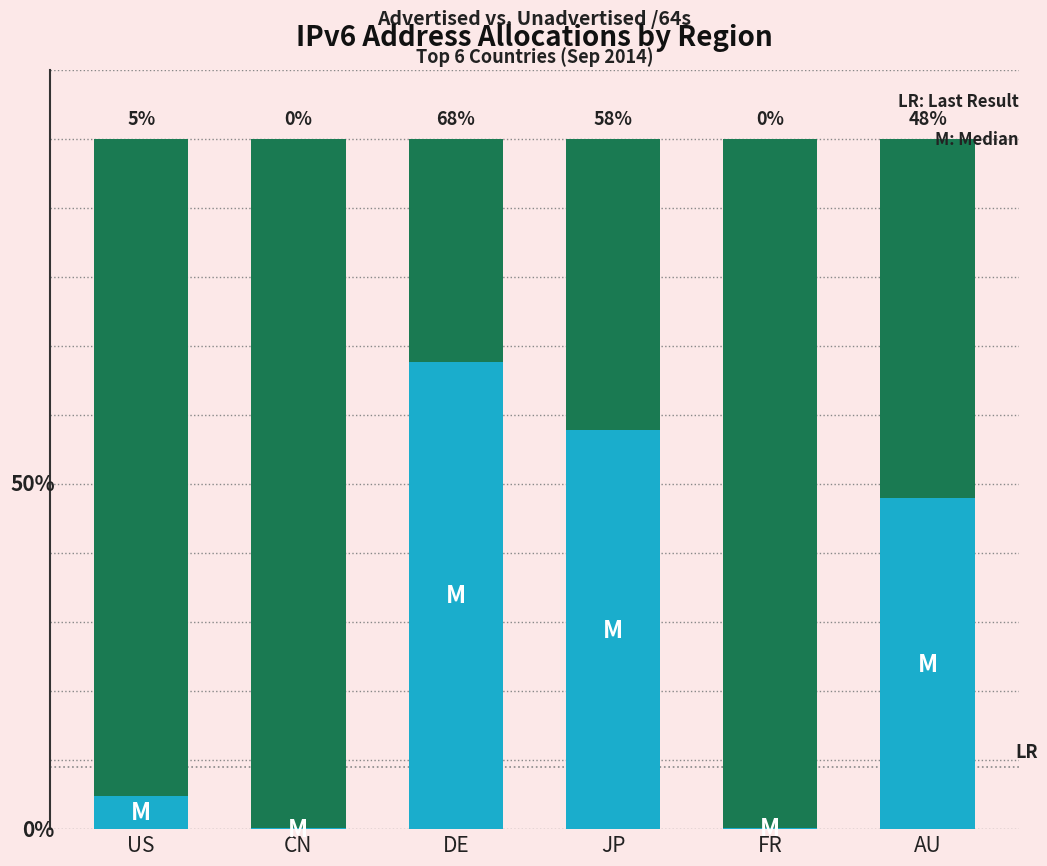

Are the bars grouped side by side (vs. stacked)?

No